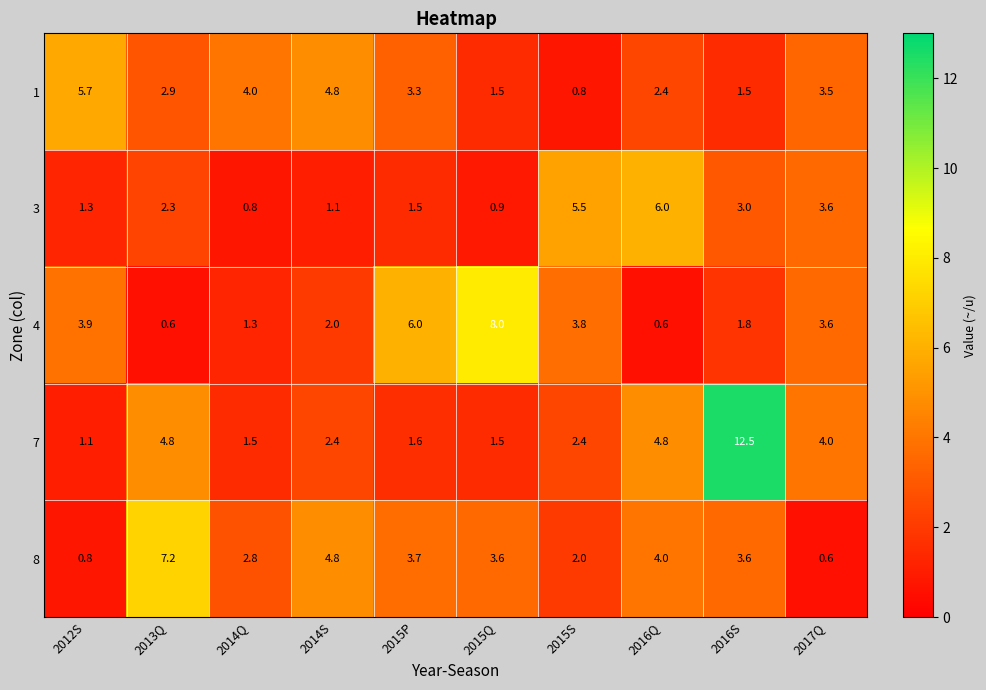

True or false: 7 has a value of 1.0 at 2015P.

False